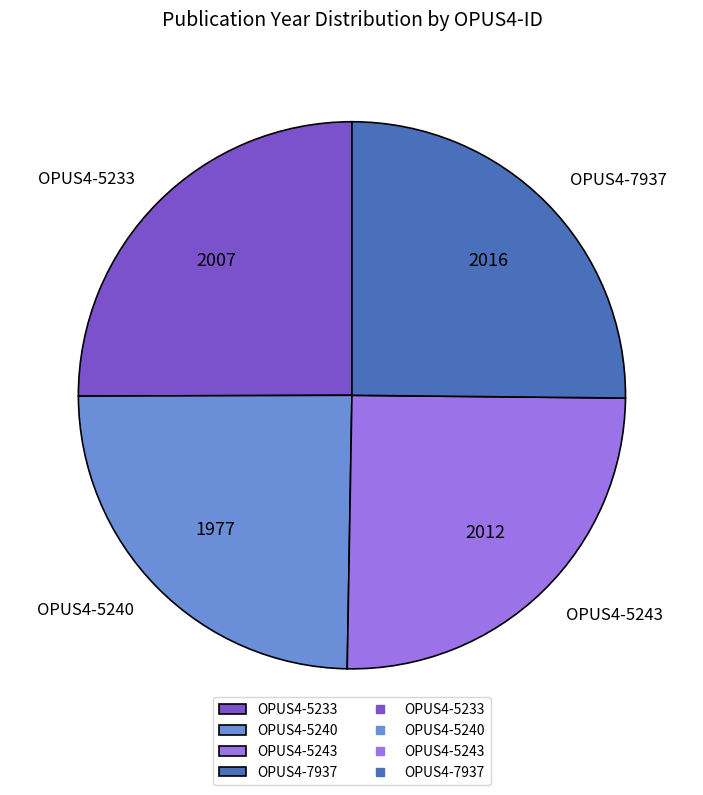

Is the sum of OPUS4-5233 and OPUS4-7937 greater than half?

Yes